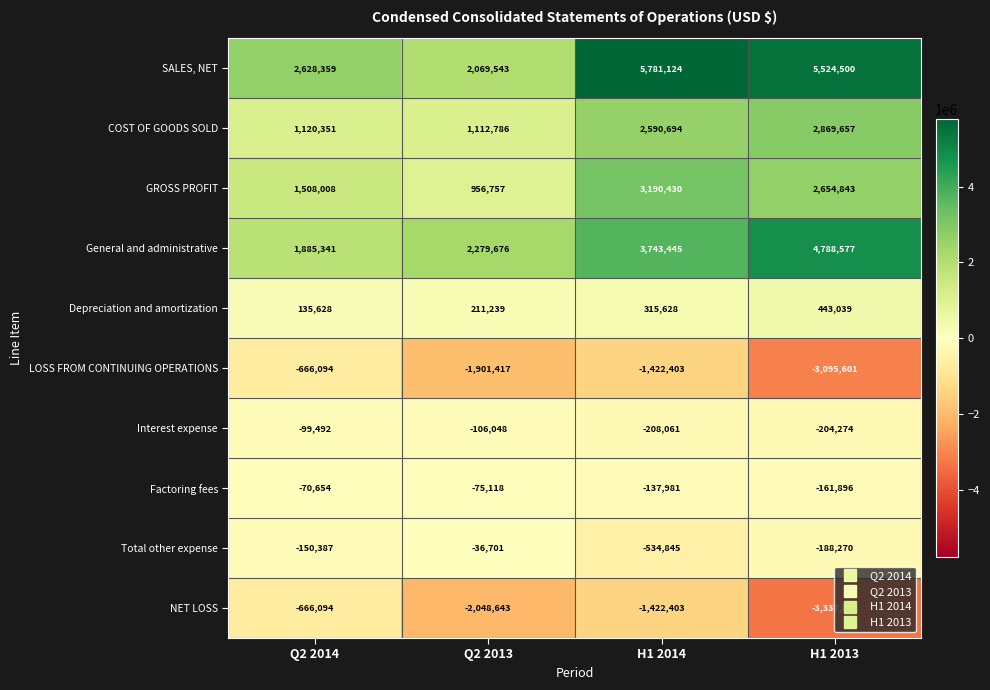

The General and administrative series shows 1692649 at H1 2013. True or false?

False